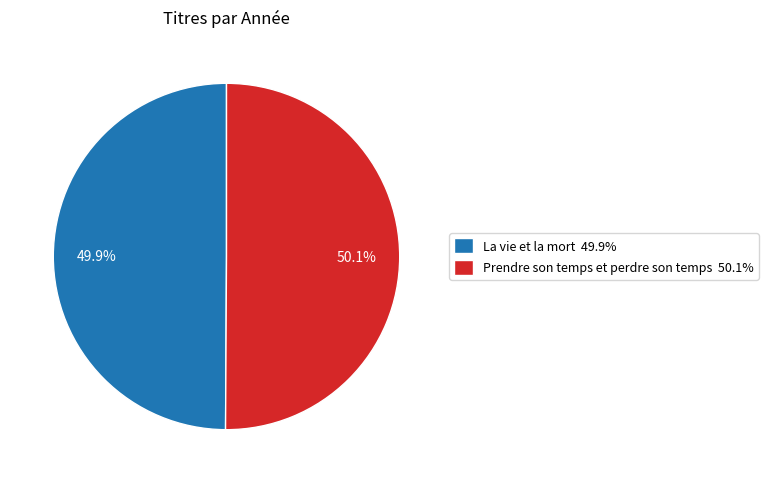

What is the ratio of the value at La vie et la mort 49.9% to the value at Prendre son temps et perdre son temps 50.1%?

1.0